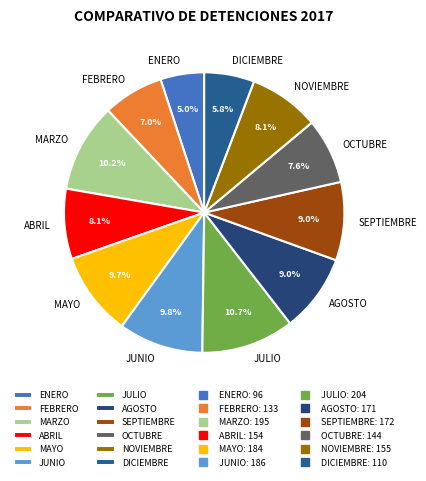

Count the number of slices in the pie.

12